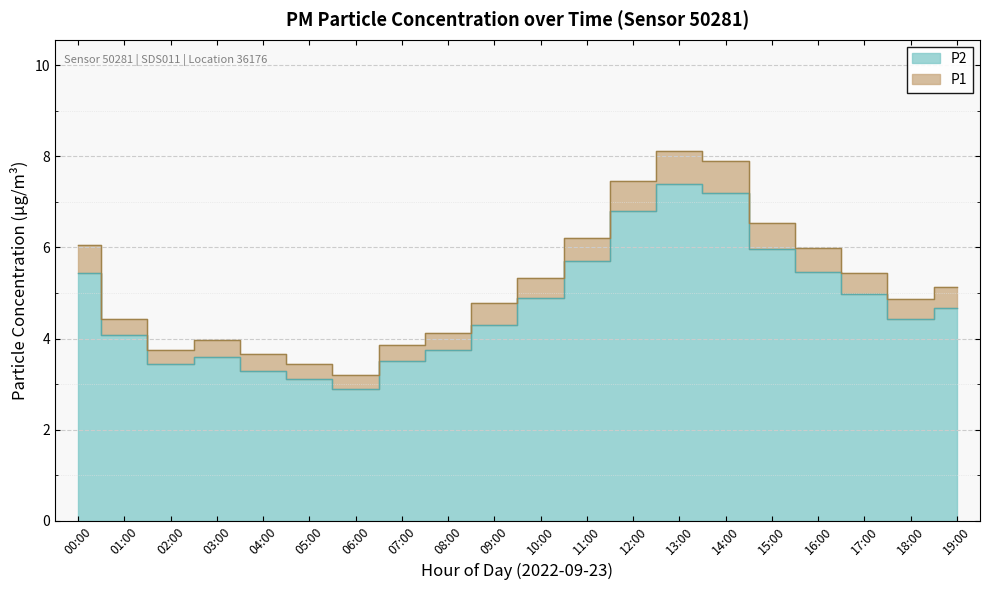

True or false: P1 and P2 cross at least once.

False